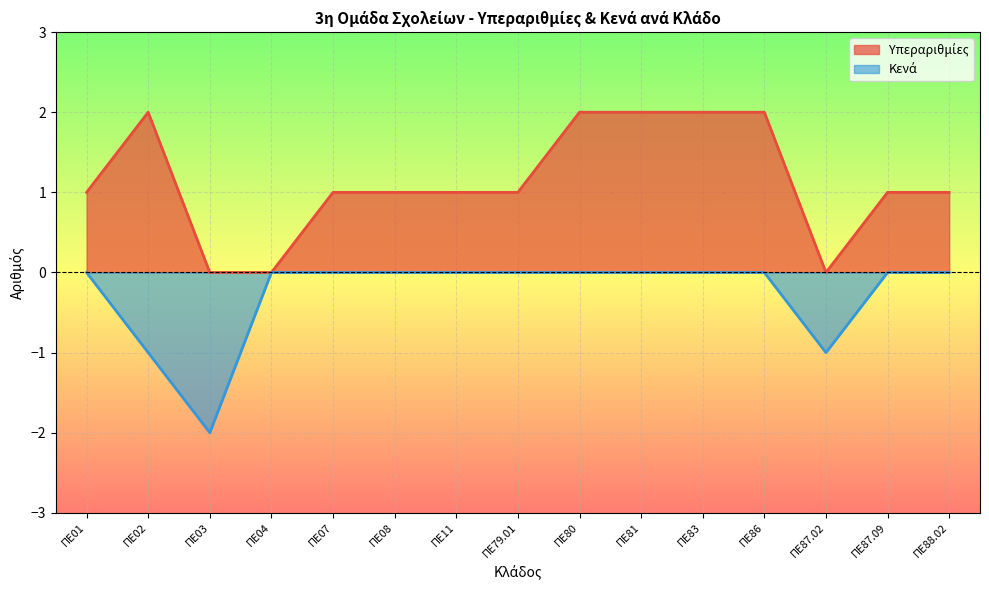

How many lines are shown in the chart?

2